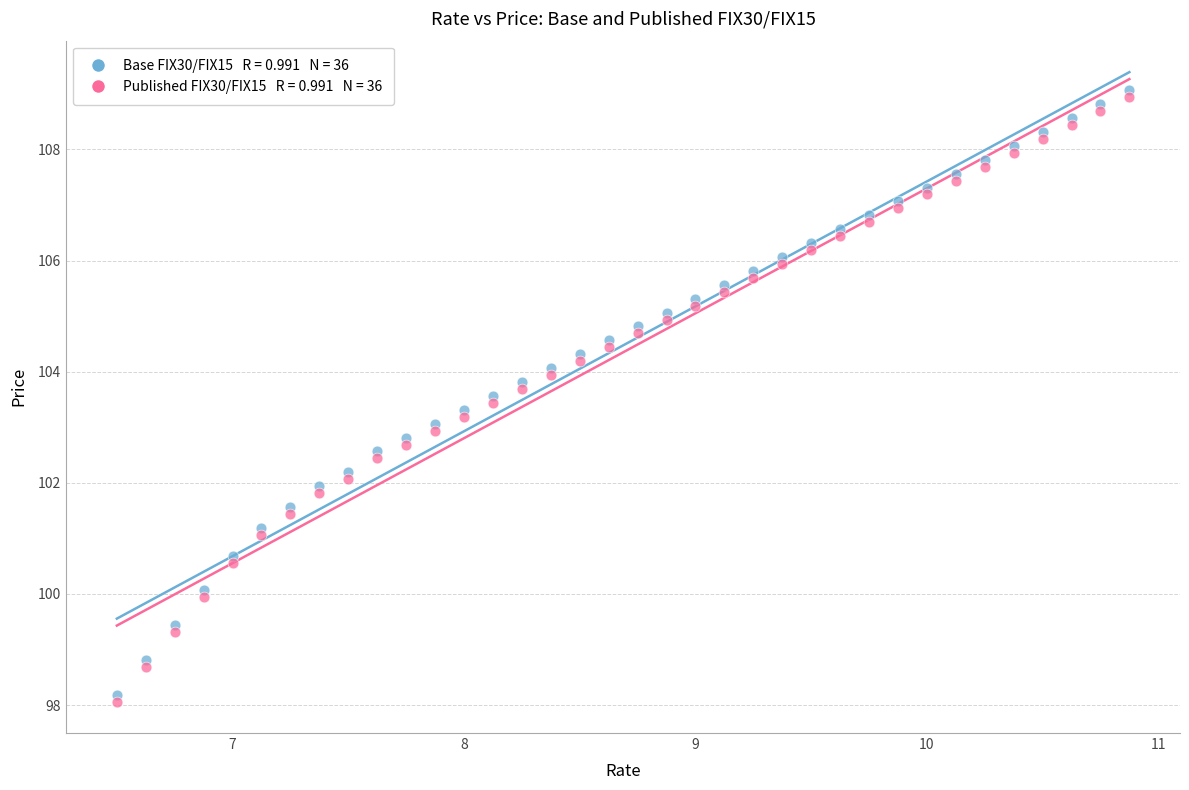

Across all data points, what is the range of Y values (max minus min)?

11.0